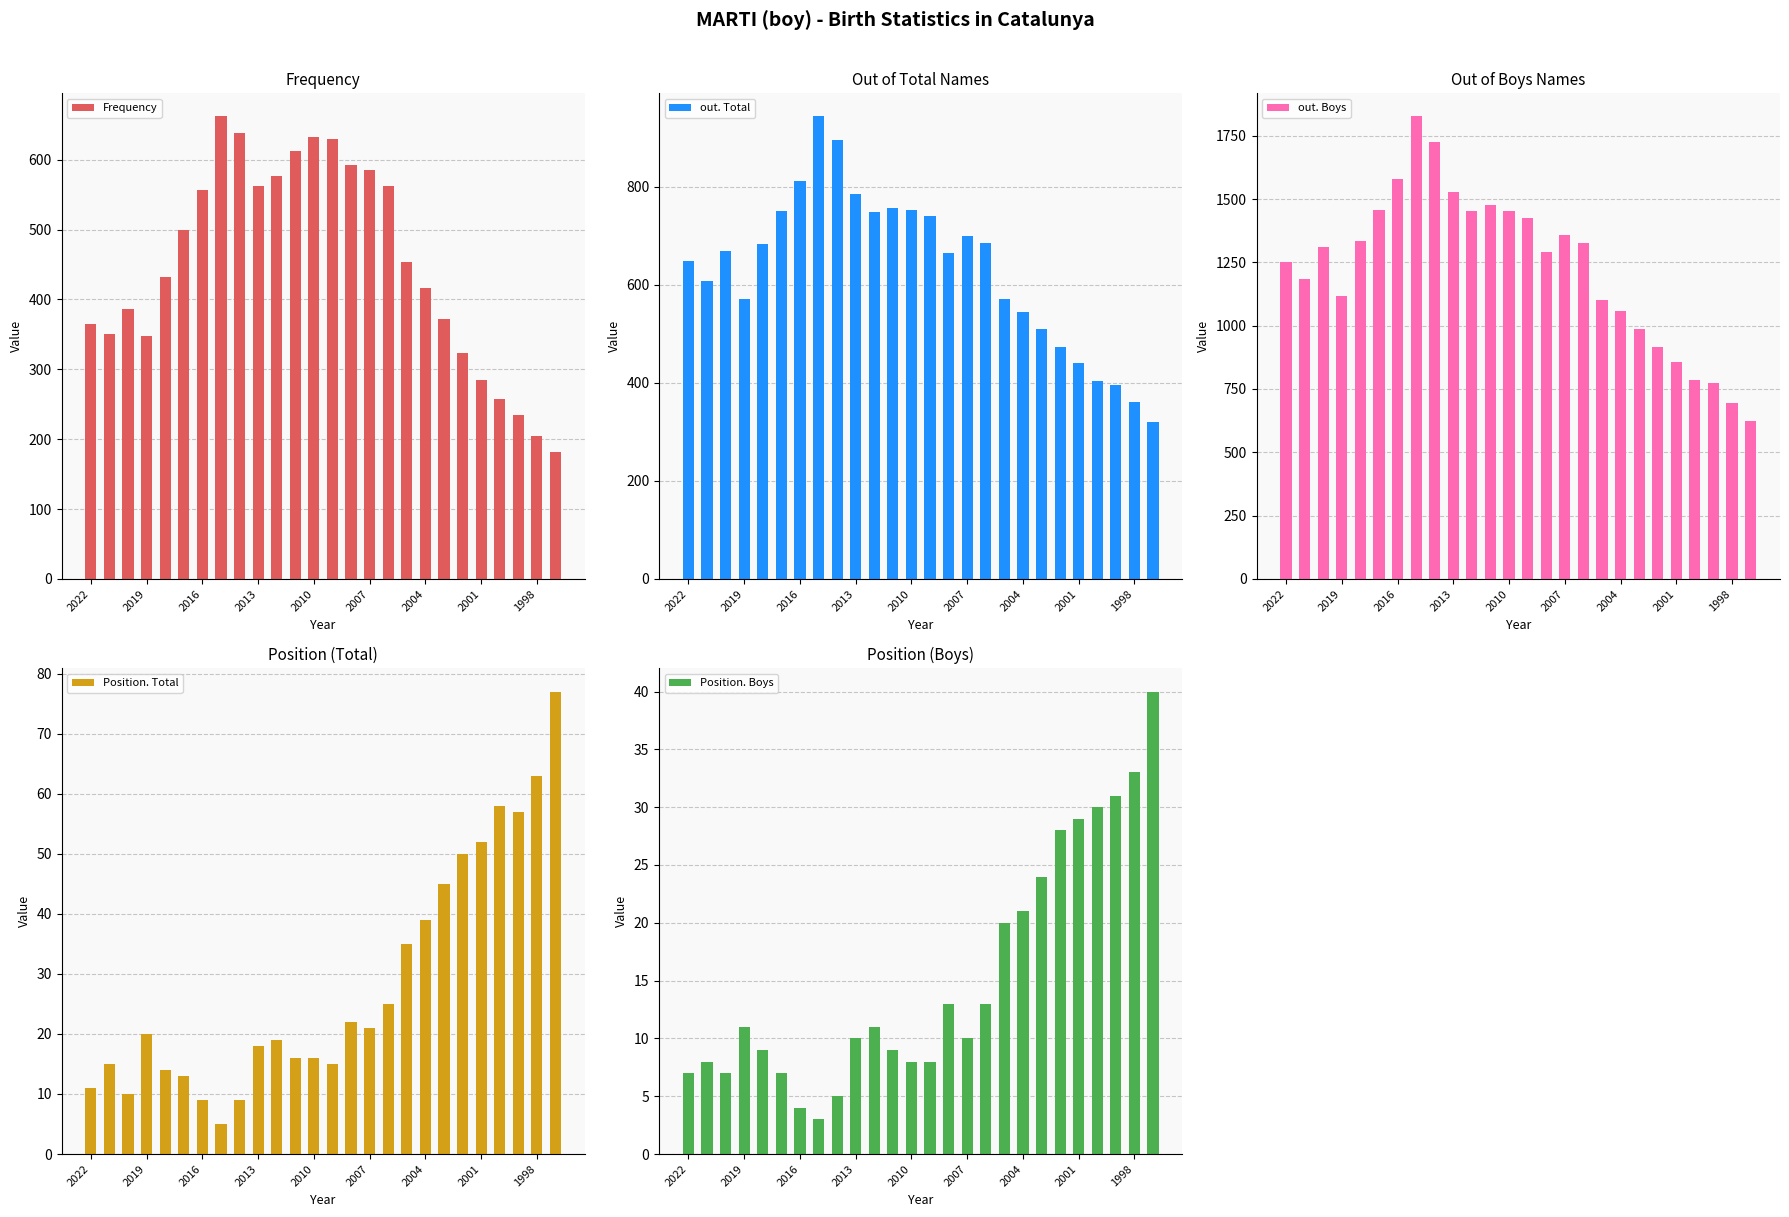

What are all the series names shown in the legend?

Frequency, out. Total, out. Boys, Position. Total, Position. Boys